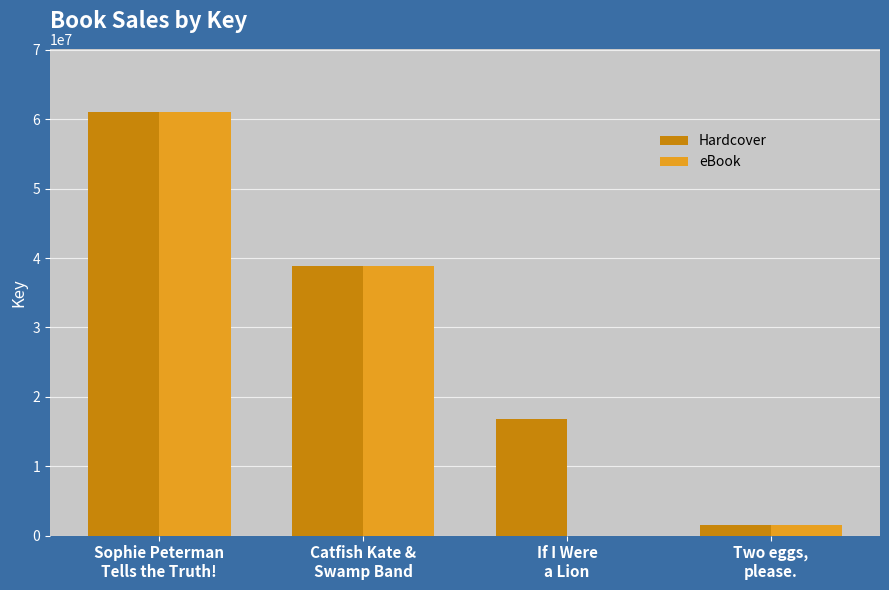

Reading left to right, list all the values displayed in this chart.

Hardcover: Sophie Peterman
Tells the Truth!=60999035	Catfish Kate &
Swamp Band=38820937	If I Were
a Lion=16859406	Two eggs,
please.=1568025
eBook: Sophie Peterman
Tells the Truth!=60999035	Catfish Kate &
Swamp Band=38820937	If I Were
a Lion=0	Two eggs,
please.=1568025